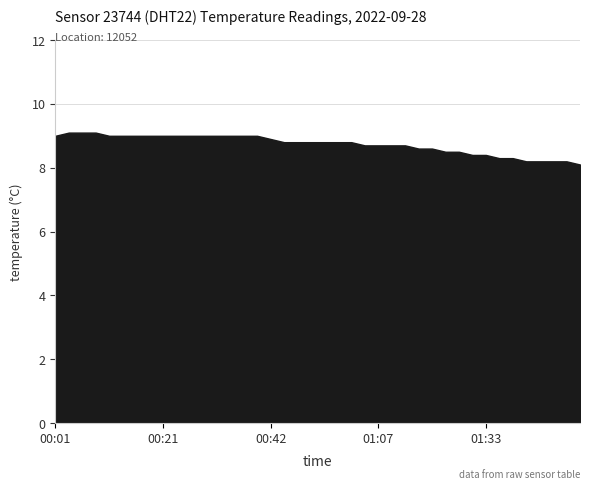

What is the label of the 6th point from the left?

00:13